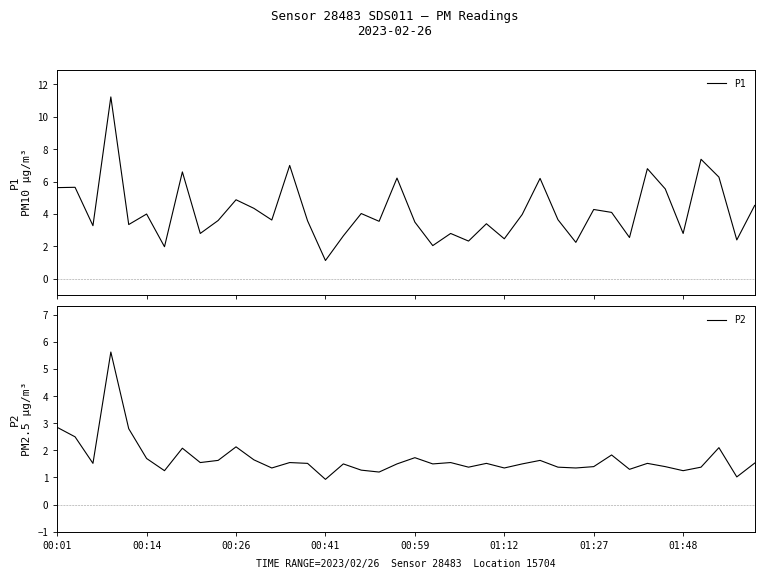

Rank the series at 00:26 from lowest to highest value.

P2, P1